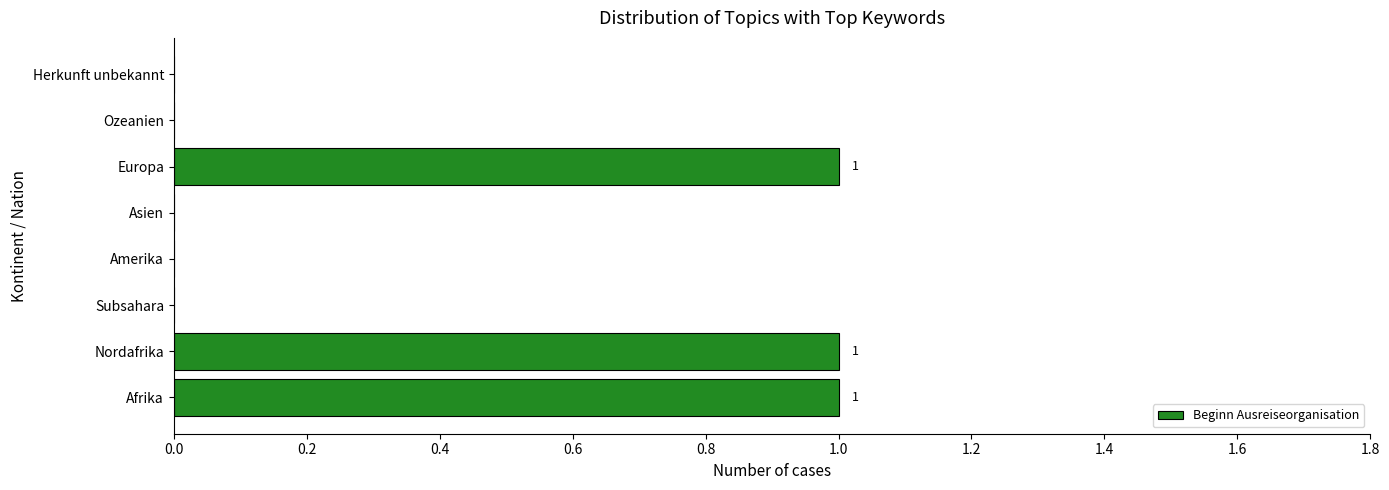

The value at Asien is 1. True or false?

False